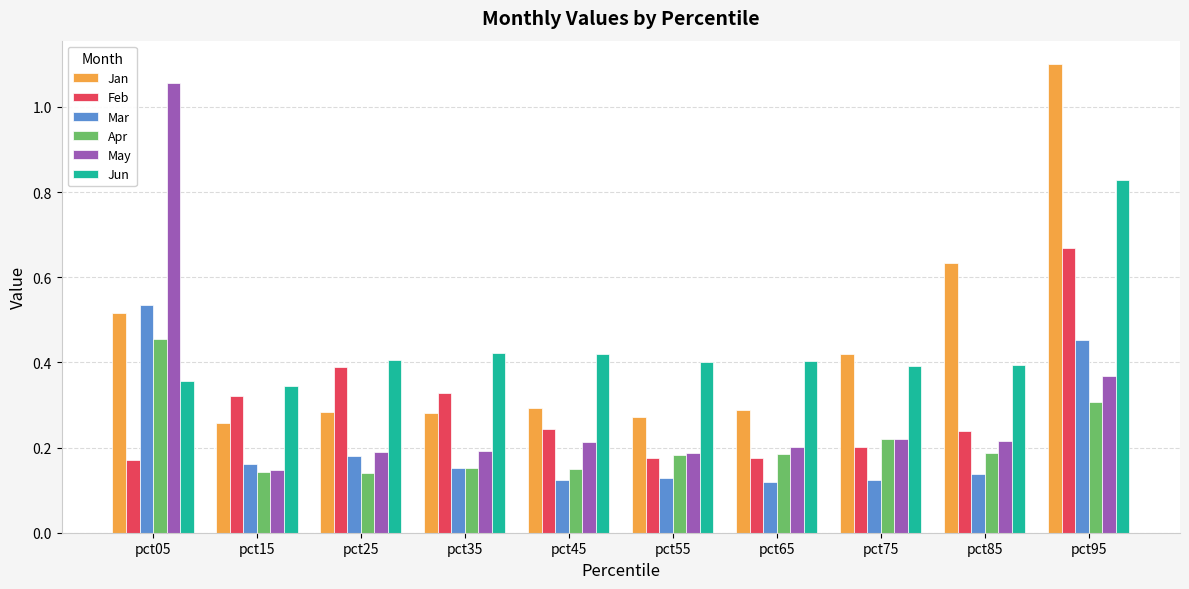

At how many categories does at least one series exceed 0?

10